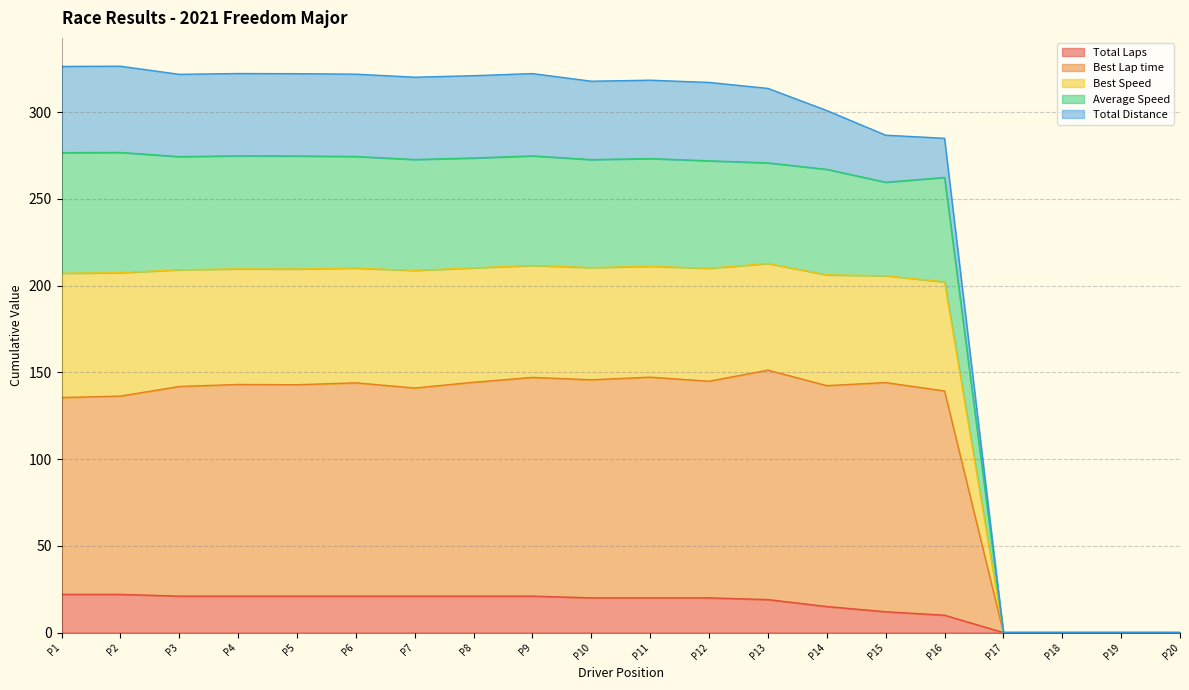

What is the highest value of the Total Laps series?

22.0